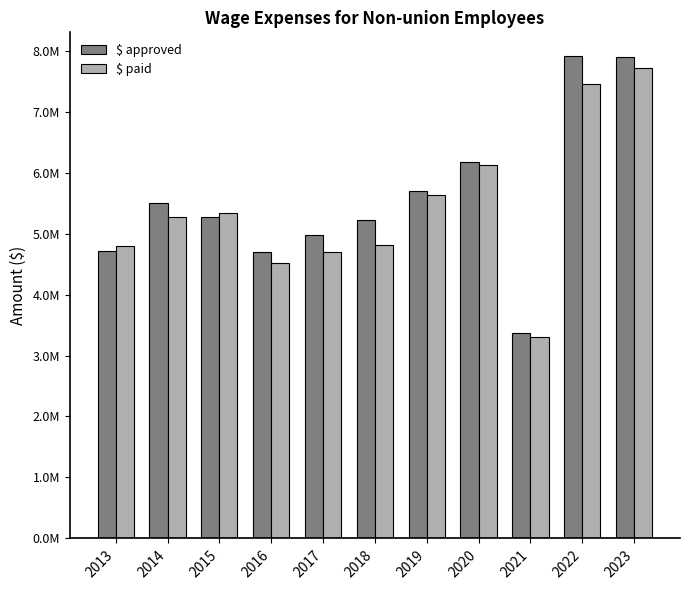

What are all the series names shown in the legend?

$ approved, $ paid